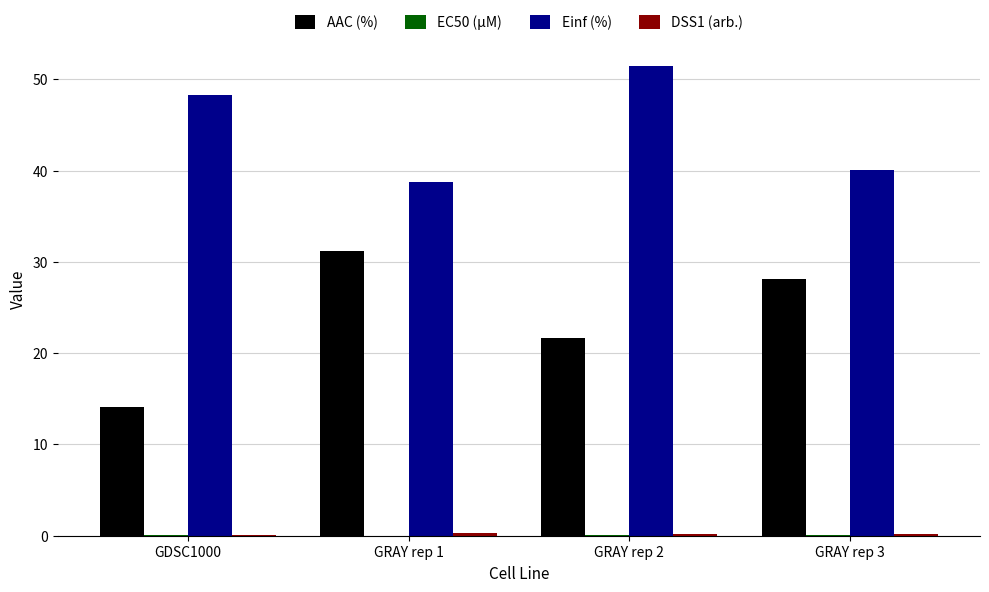

At which label does AAC (%) reach its peak?

GRAY rep 1